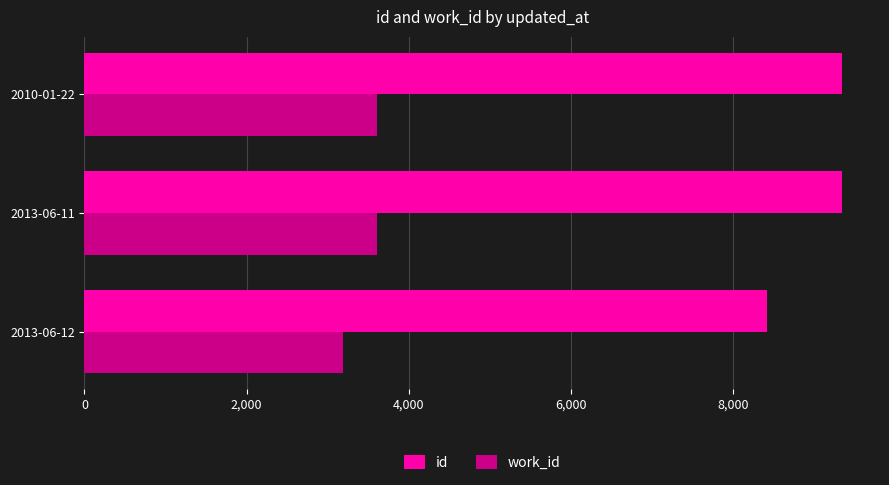

Which series has the widest spread of values?

id